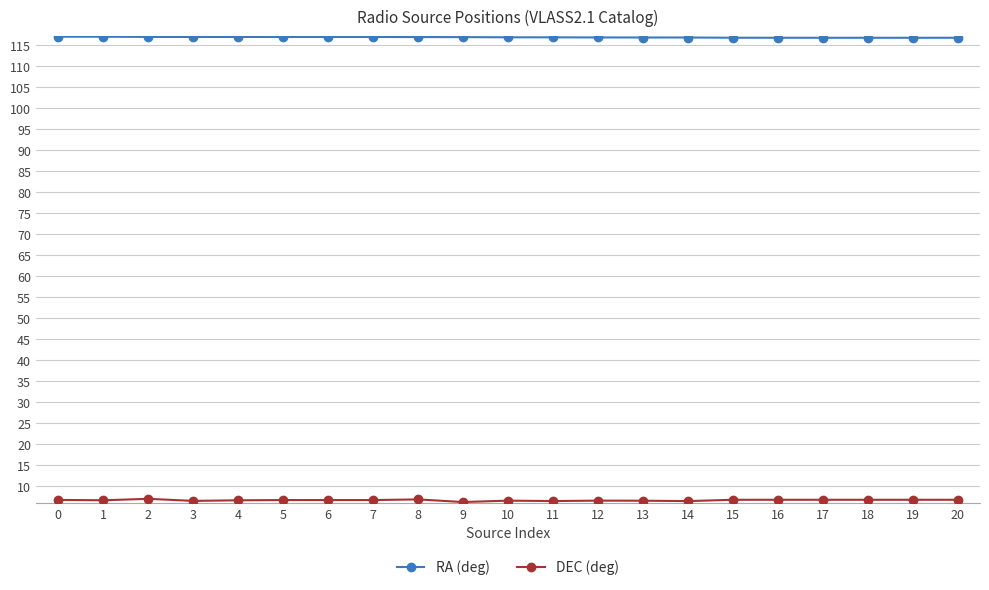

What is the spread (max minus min) of values at 9?

110.7